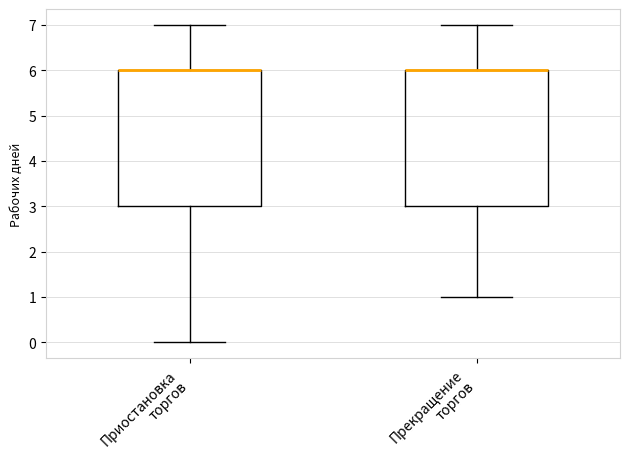

Where does the lower whisker of the box for Приостановка торгов end on the y-axis? The values are not printed on the chart, so give them approximately, as read against the axis.

0